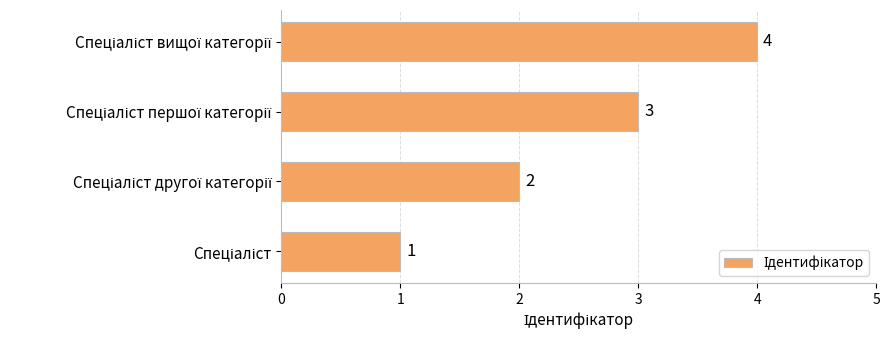

What is the difference between the maximum and minimum values?

3